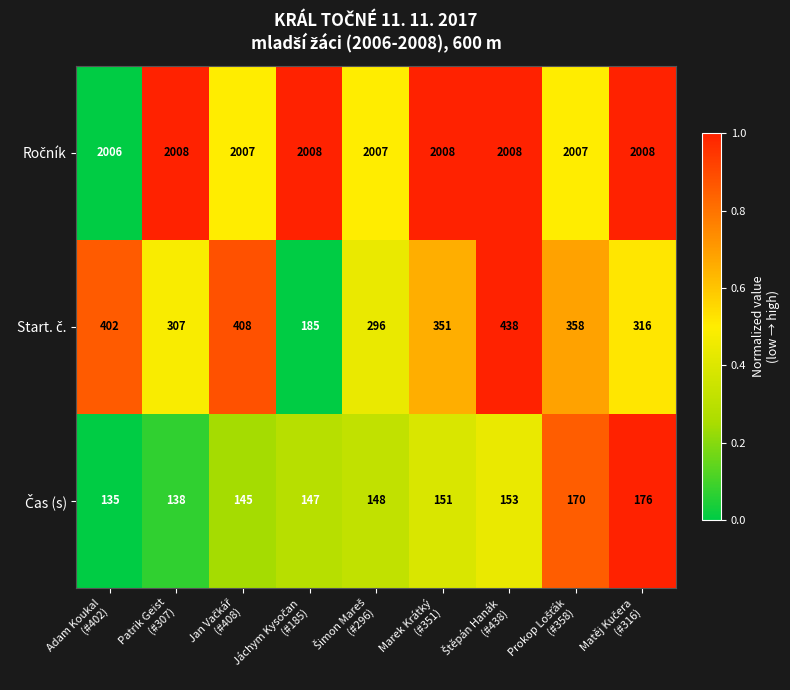

What is the minimum value shown in the chart?

135